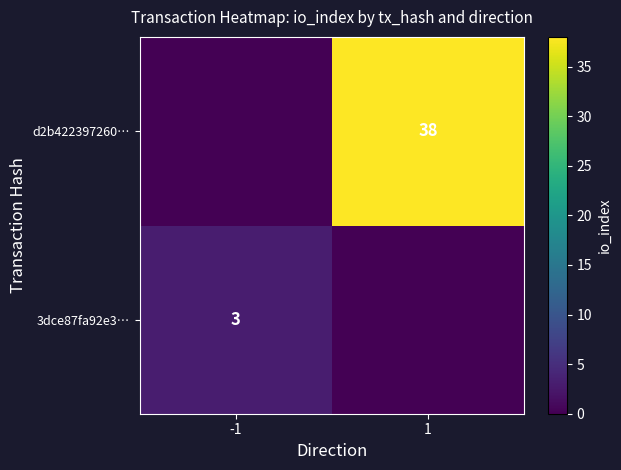

Is the value of 3dce87fa92e3… at -1 greater than the value of d2b422397260… at 1?

No